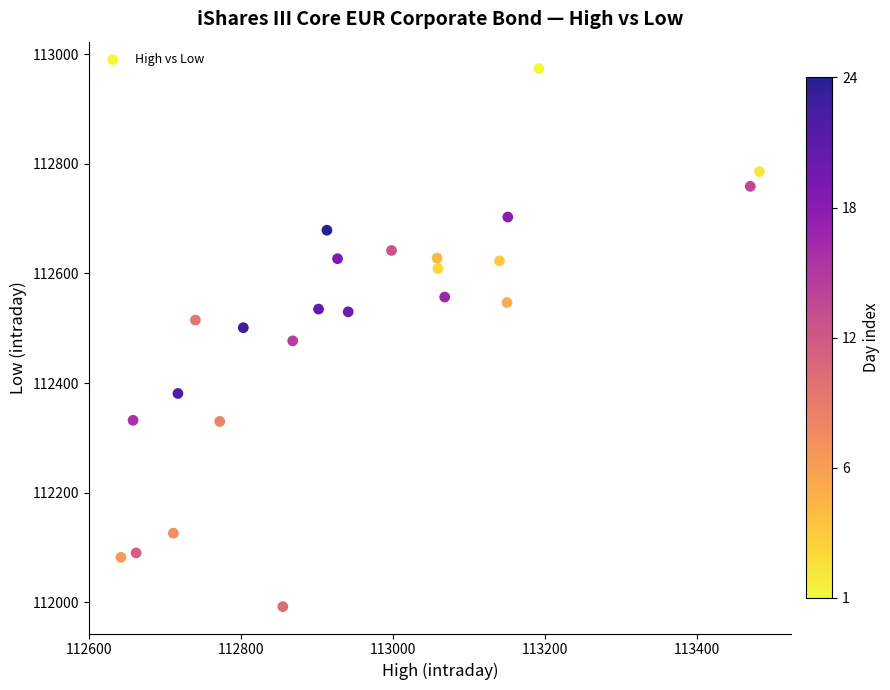

What is the range of Y values (max minus min)?

982